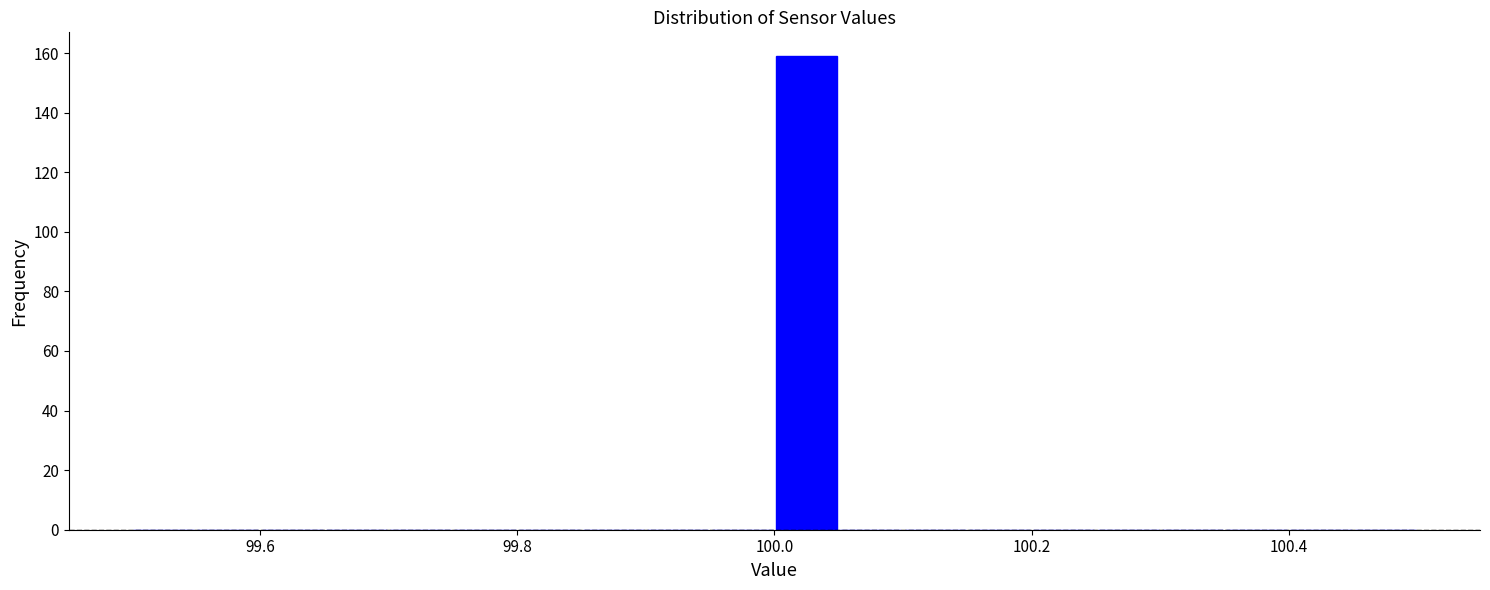

Around what value on the x-axis is the tallest bar? Give the approximate position of its centre, as read against the axis.

100.02